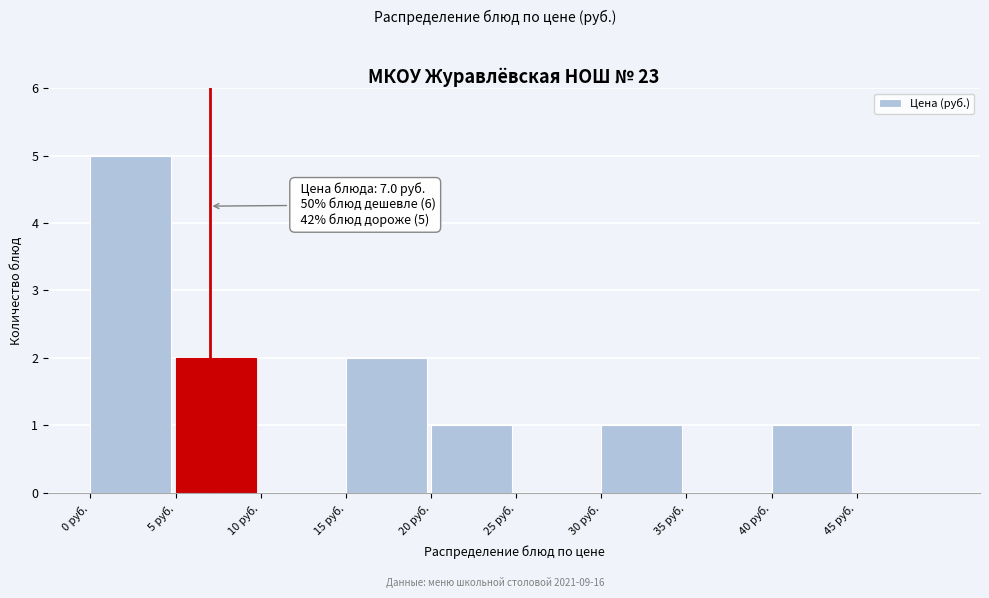

Over which range of the x-axis is the bar tallest?

0 to 5